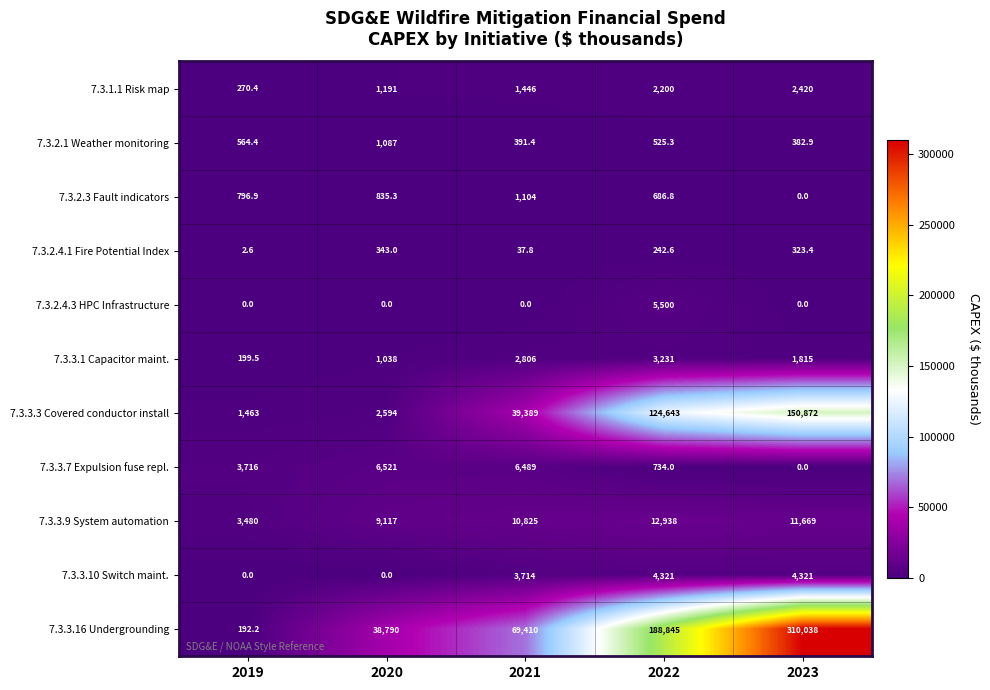

At 2022, list the series in order from smallest to largest.

7.3.2.4.1 Fire Potential Index, 7.3.2.1 Weather monitoring, 7.3.2.3 Fault indicators, 7.3.3.7 Expulsion fuse repl., 7.3.1.1 Risk map, 7.3.3.1 Capacitor maint., 7.3.3.10 Switch maint., 7.3.2.4.3 HPC Infrastructure, 7.3.3.9 System automation, 7.3.3.3 Covered conductor install, 7.3.3.16 Undergrounding